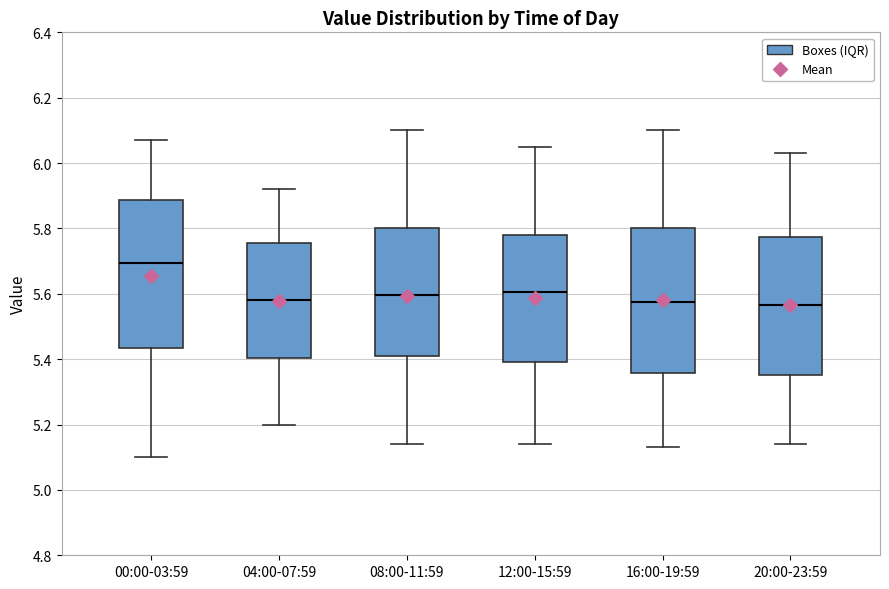

Reading left to right, transcribe this box plot: for each box, give where its median line is, the range the box spans, and where its two whiskers end, as read against the y-axis. The values are not printed on the chart, so give them approximately, as read against the axis.

00:00-03:59: median 5.70, box 5.44 to 5.88, whiskers 5.10 to 6.08
04:00-07:59: median 5.58, box 5.40 to 5.76, whiskers 5.20 to 5.92
08:00-11:59: median 5.60, box 5.42 to 5.80, whiskers 5.14 to 6.10
12:00-15:59: median 5.60, box 5.40 to 5.78, whiskers 5.14 to 6.06
16:00-19:59: median 5.58, box 5.36 to 5.80, whiskers 5.14 to 6.10
20:00-23:59: median 5.56, box 5.36 to 5.78, whiskers 5.14 to 6.04